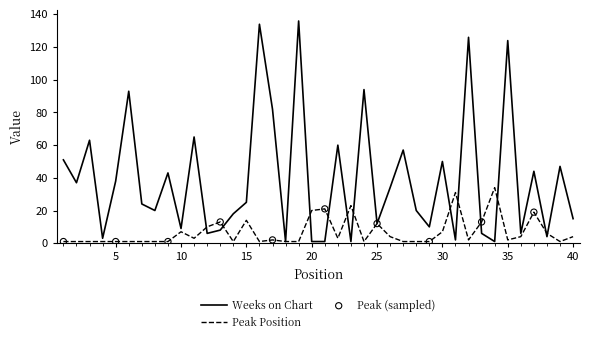

What is the maximum value shown in the chart?

136